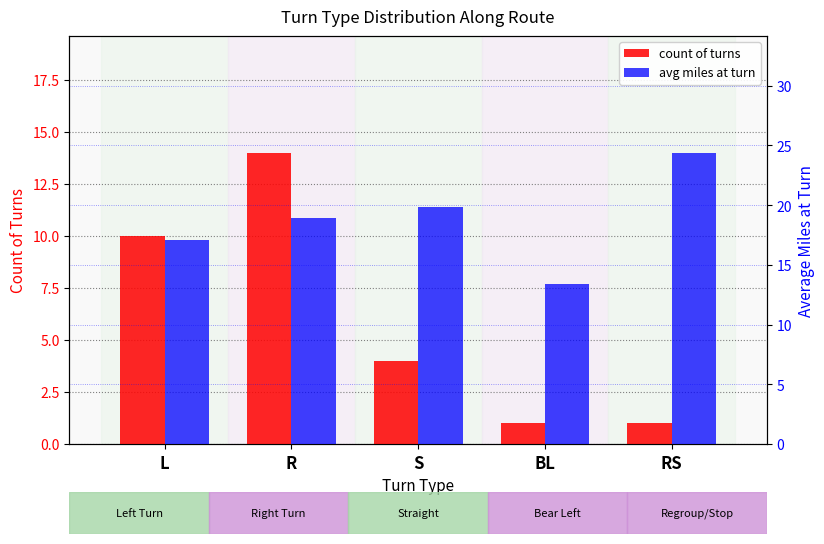

Reading left to right, what are all the values shown in this chart?

count of turns: 10.0	14.0	4.0	1.0	1.0
avg miles at turn: 17.1	18.9	19.8	13.4	24.4